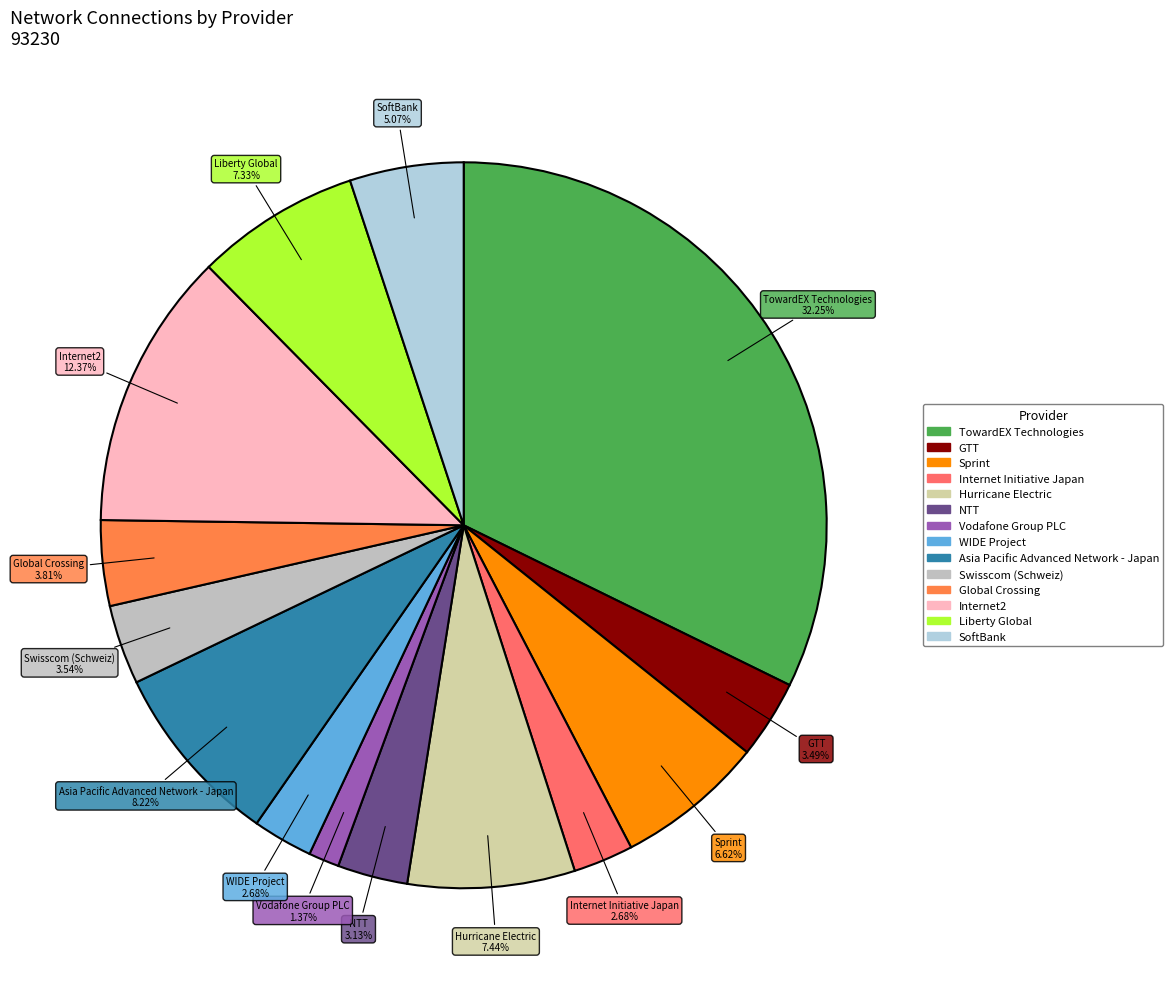

Which category has the biggest portion of the pie?

TowardEX Technologies